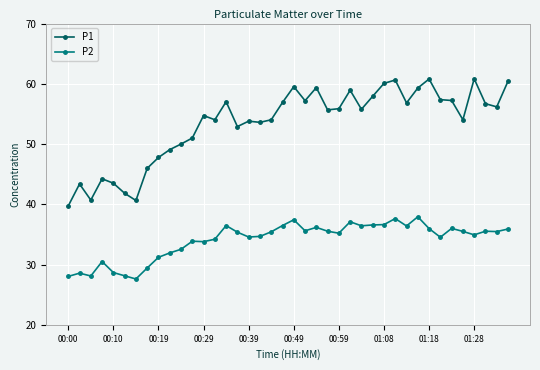

Rank the series by their average value, from lowest to highest.

P2, P1